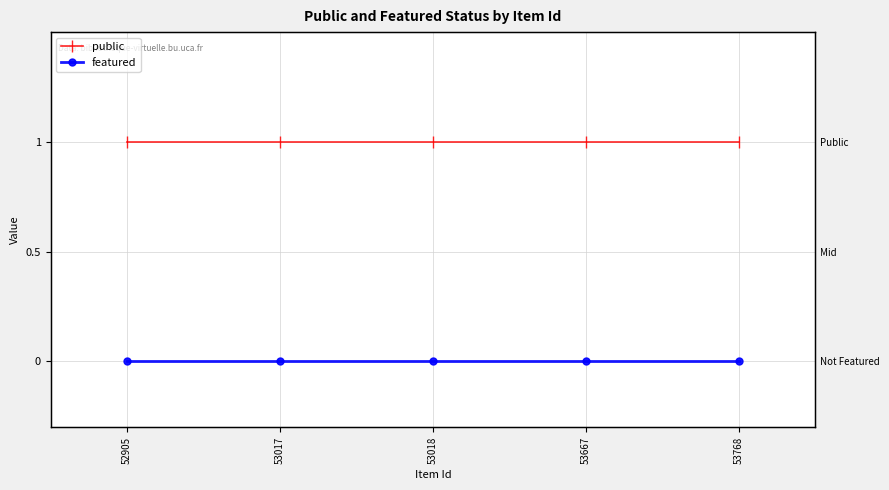

True or false: featured and public cross at least once.

False